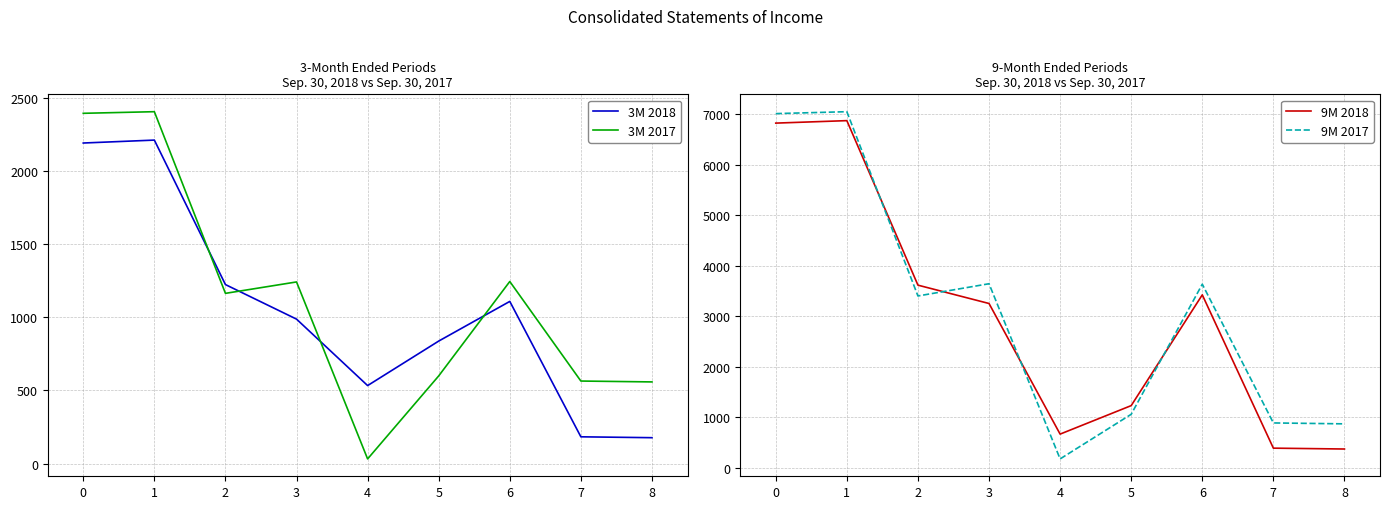

Rank the series at 1 from lowest to highest value.

3M 2018, 3M 2017, 9M 2018, 9M 2017